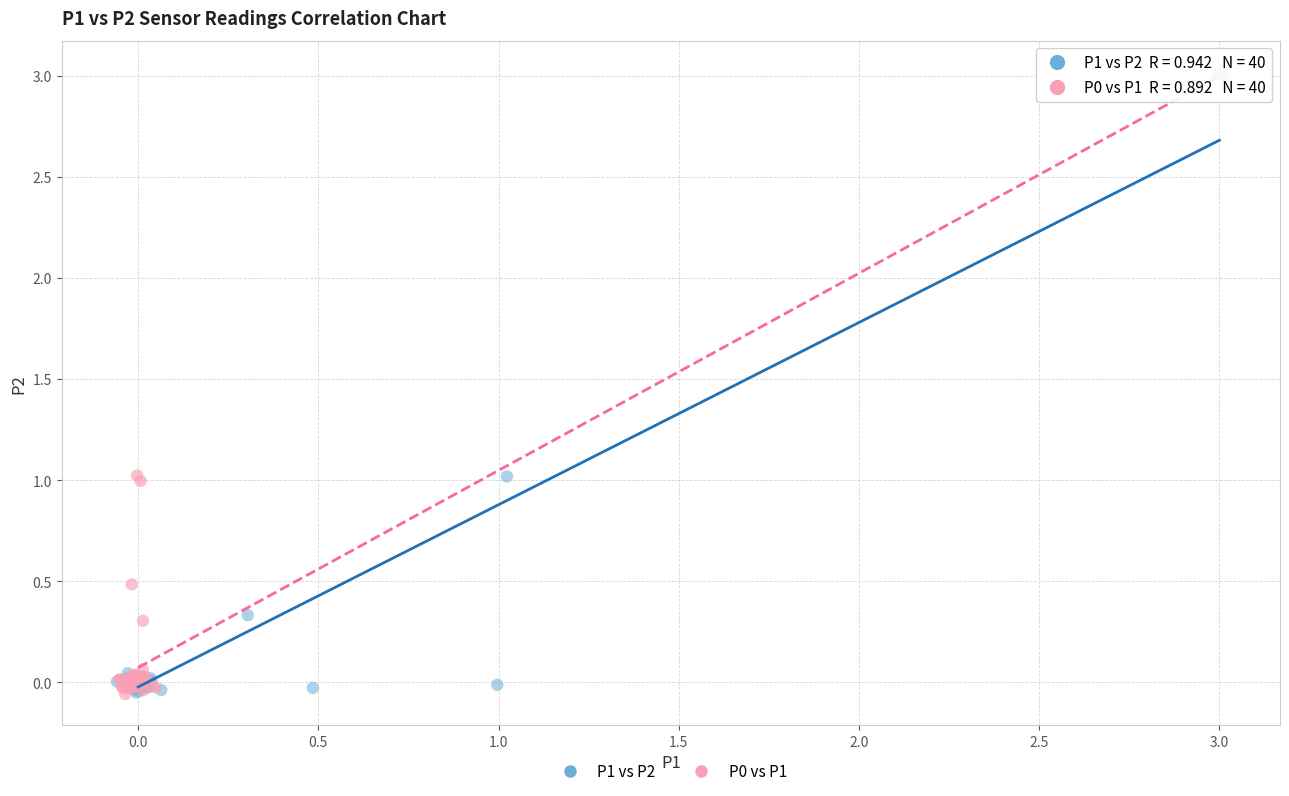

Which series has the widest spread of Y values?

P1 vs P2